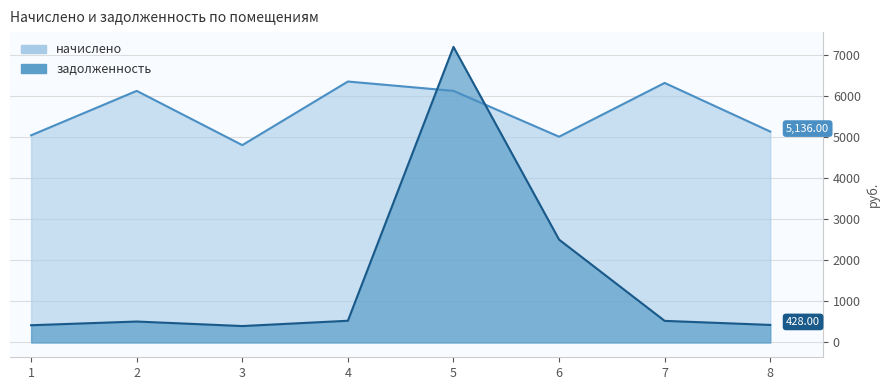

What is the average value of the начислено series?

5615.7